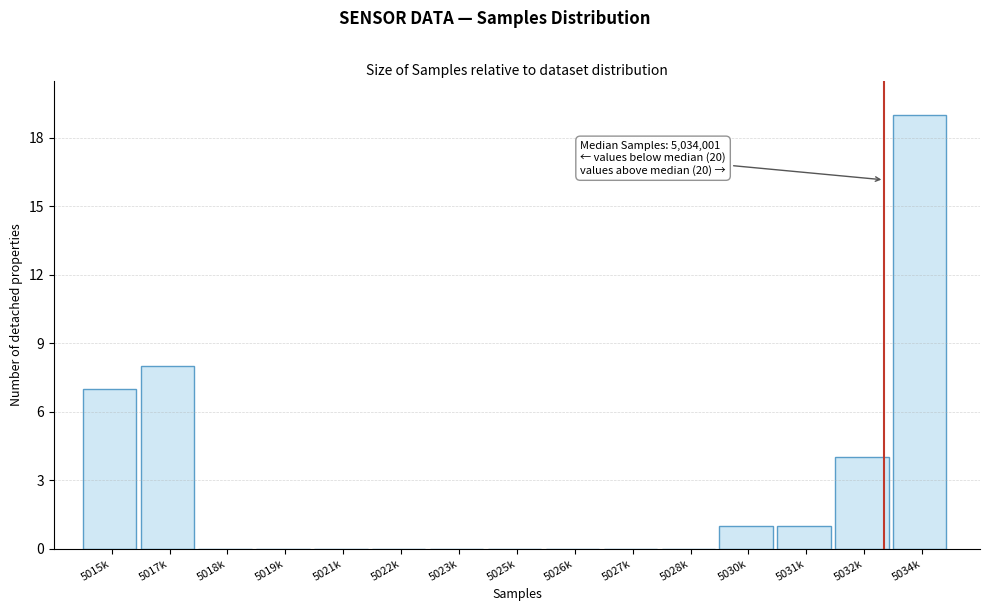

Reading left to right, extract all data points from this chart.

5015k=7	5017k=8	5018k=0	5019k=0	5021k=0	5022k=0	5023k=0	5025k=0	5026k=0	5027k=0	5028k=0	5030k=1	5031k=1	5032k=4	5034k=19